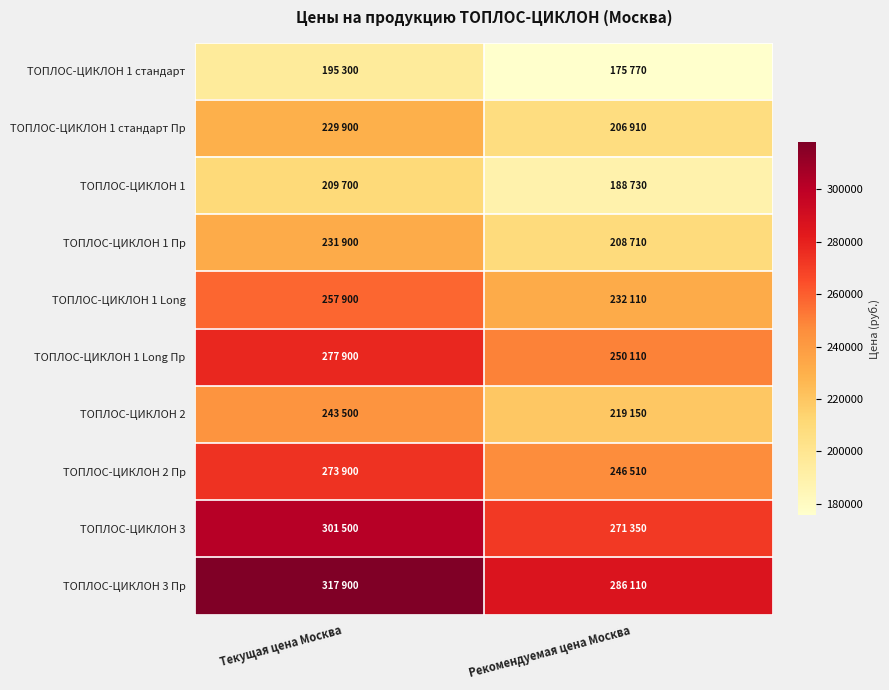

What is the spread (max minus min) of values at Рекомендуемая цена Москва?

110340